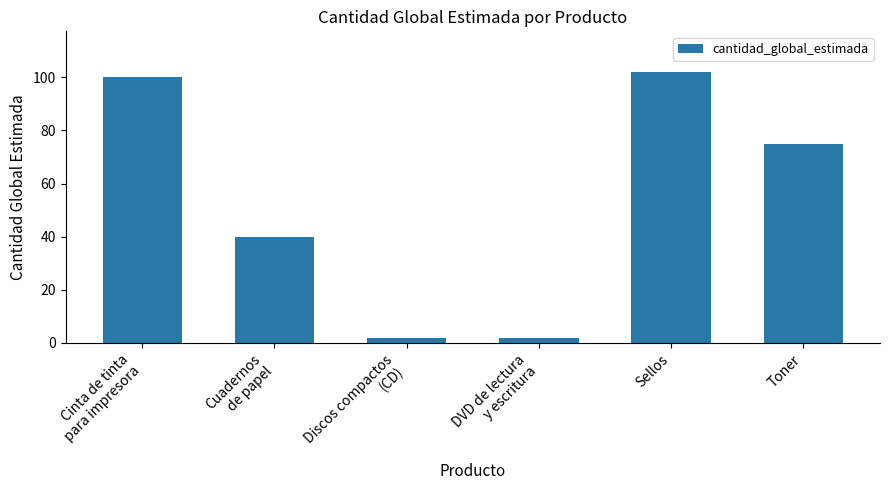

What is the label of the 6th bar from the left?

Toner